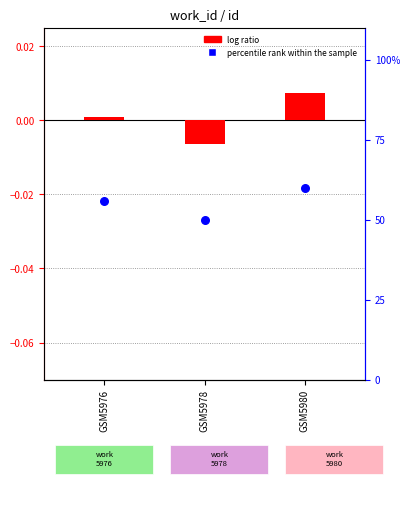

What are all the series names shown in the legend?

log ratio, percentile rank within the sample